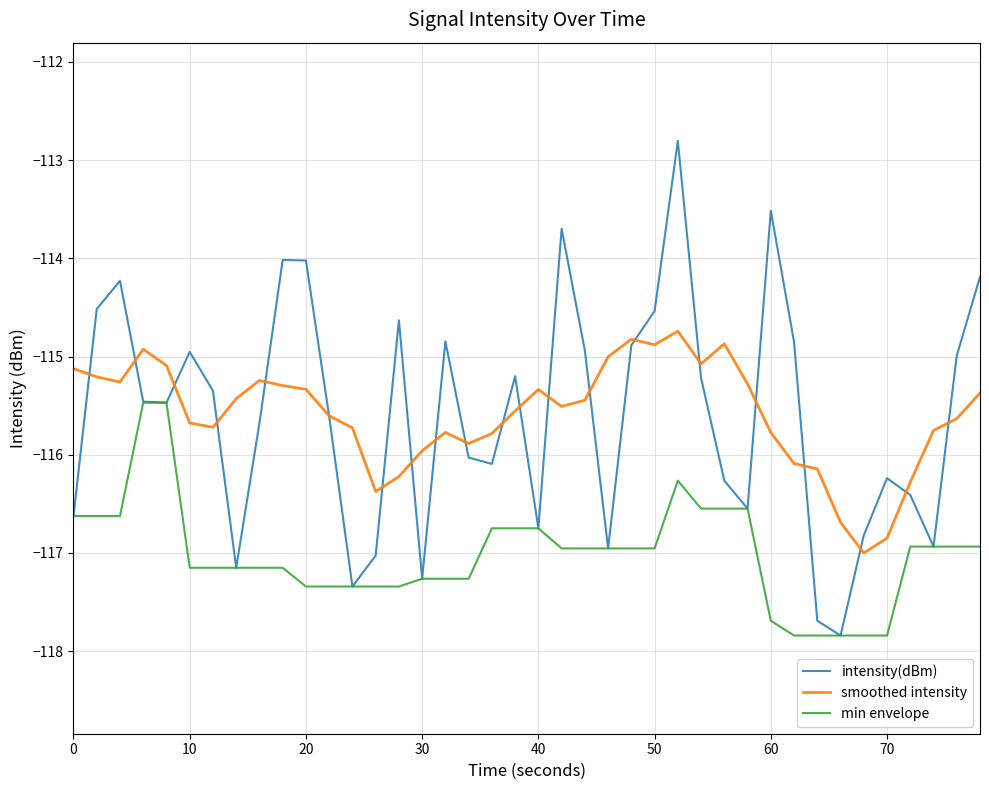

Which series has the widest spread of values?

intensity(dBm)